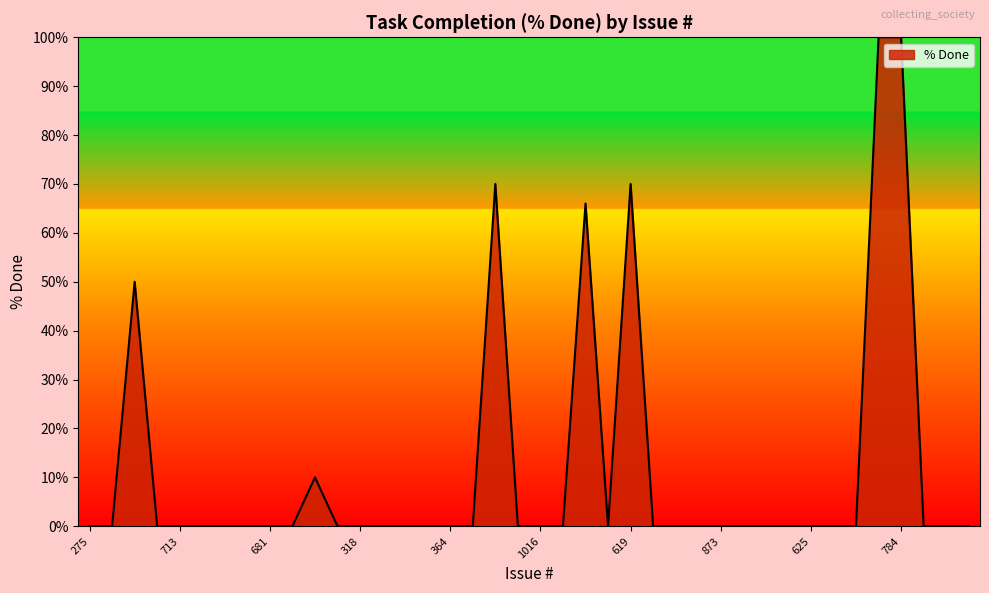

What is the maximum value shown in the chart?

100